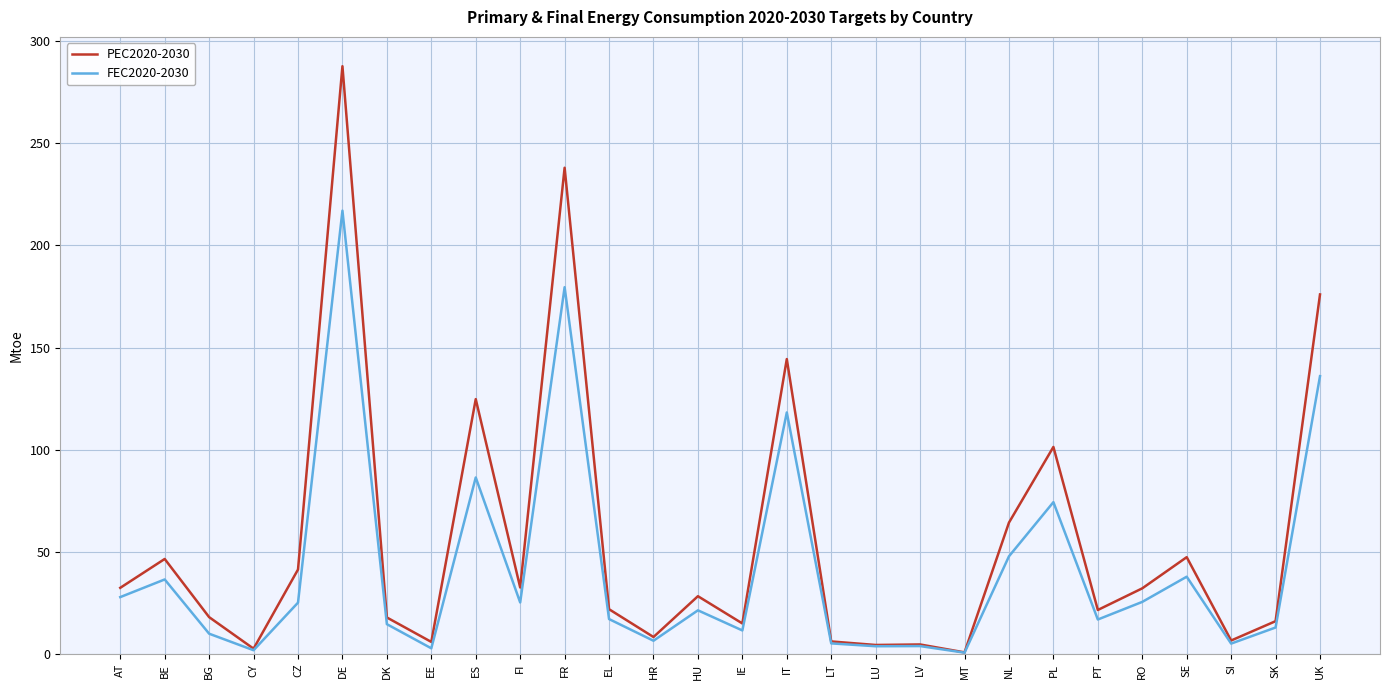

List the series in order of their overall mean, highest first.

PEC2020-2030, FEC2020-2030